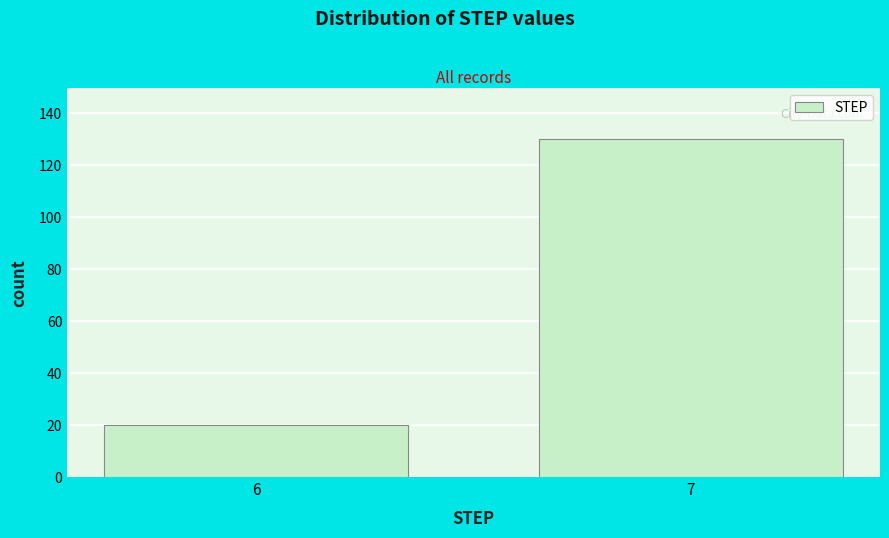

Reading right to left, transcribe all the data shown in this chart.

130	20